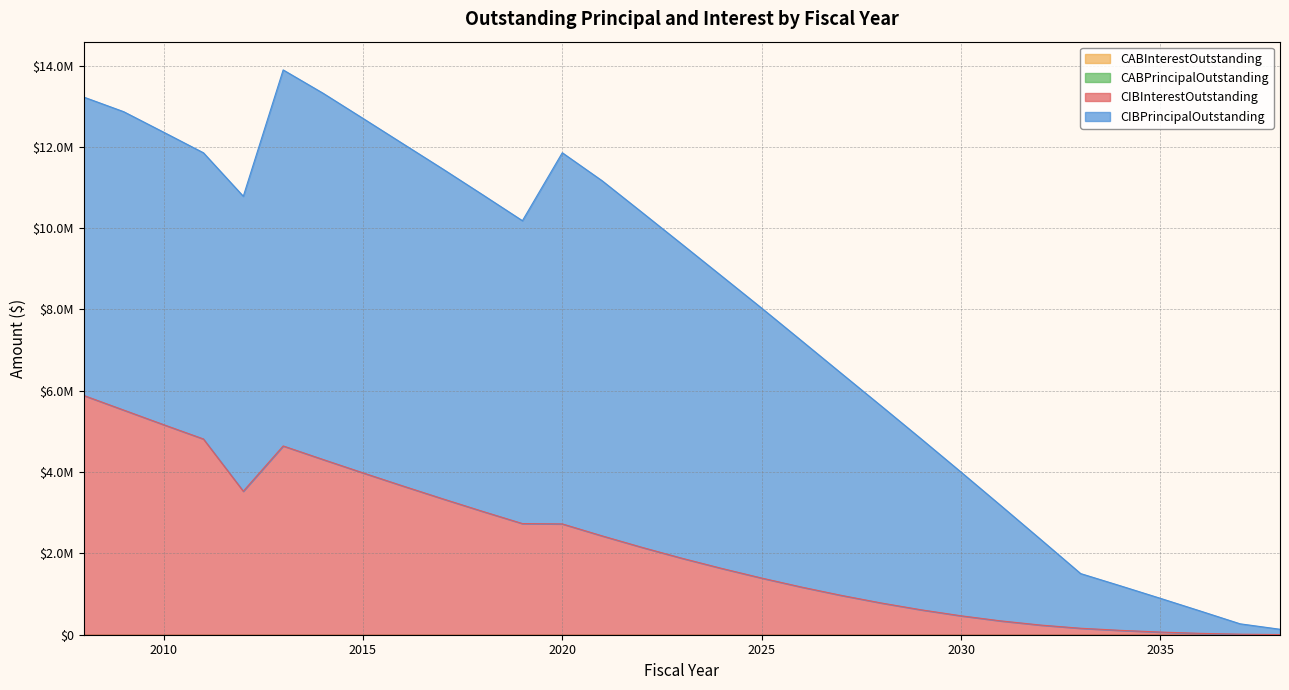

Which category has the lowest value in the CABInterestOutstanding series?

2008